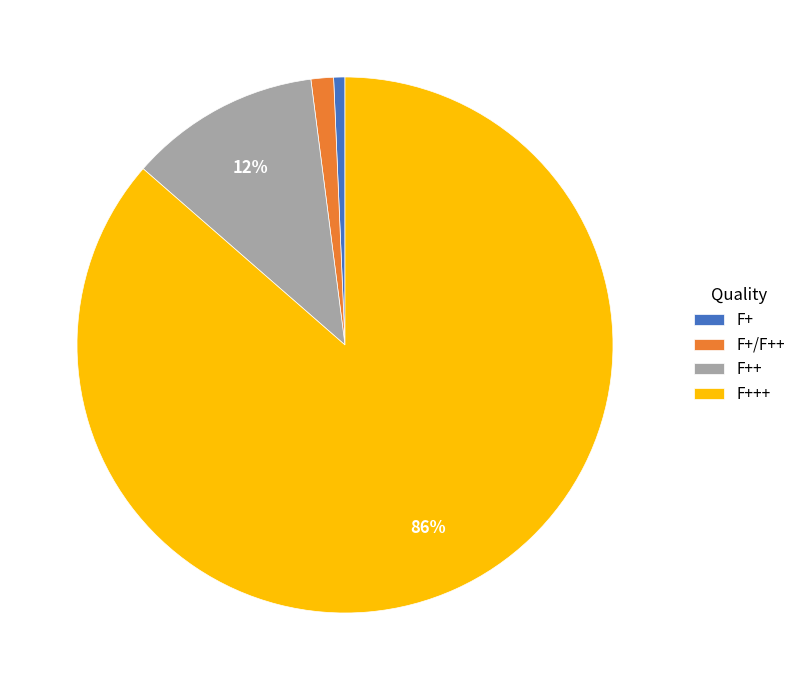

Is there any slice that represents more than half of the pie?

Yes